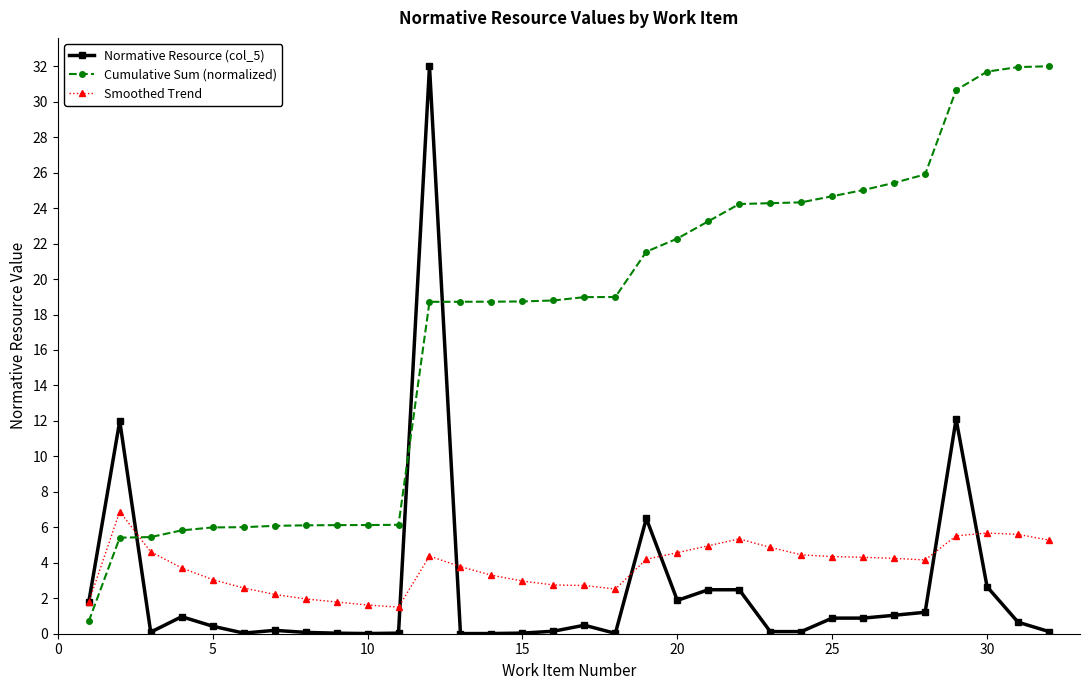

Count the number of categories in the chart.

32